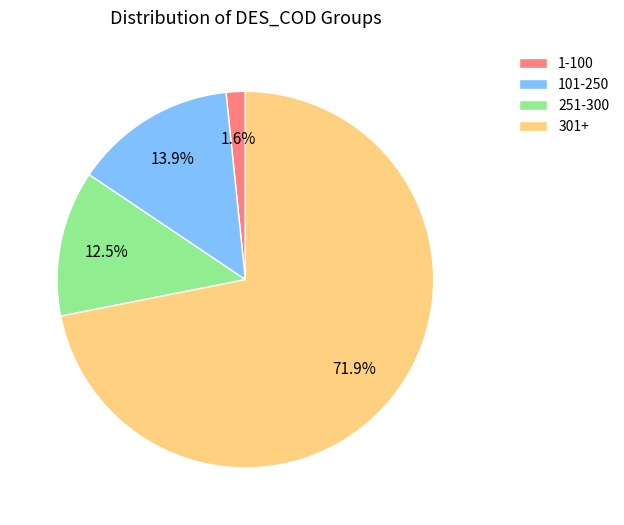

How many segments does this pie chart have?

4